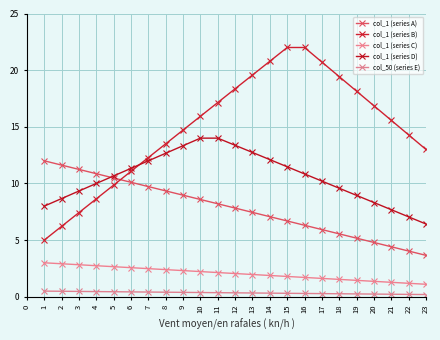

What is the difference between the maximum and second lowest values in the col_1 (series B) series?

17.0